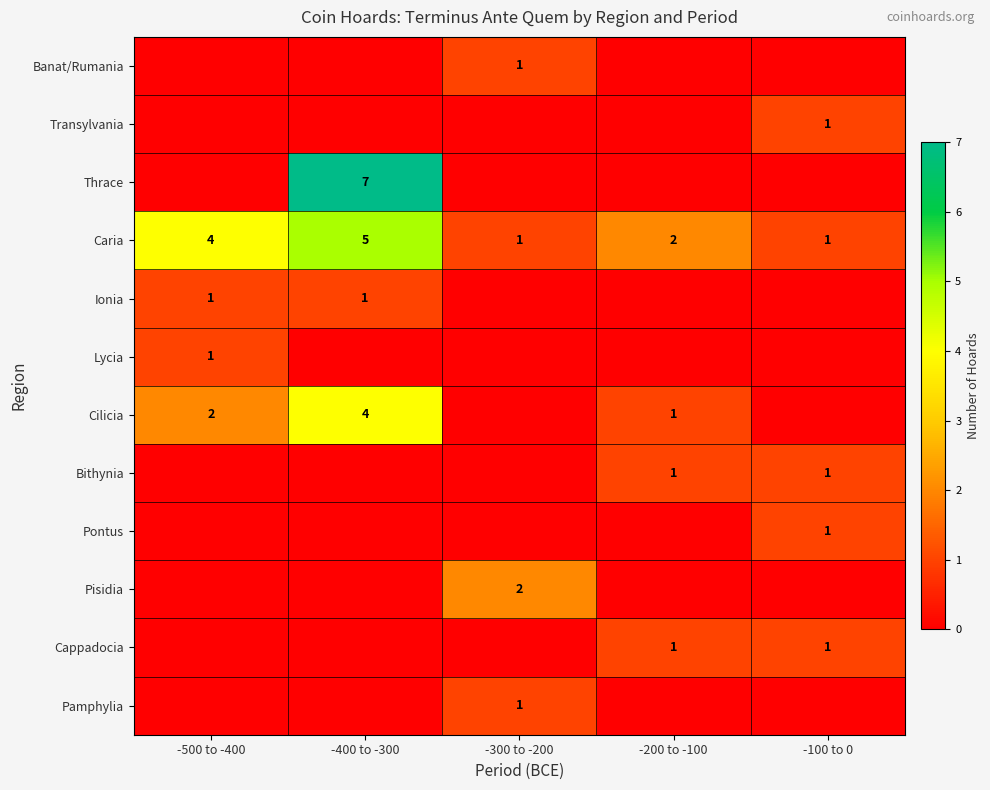

Which category has the highest value across all series?

-400 to -300